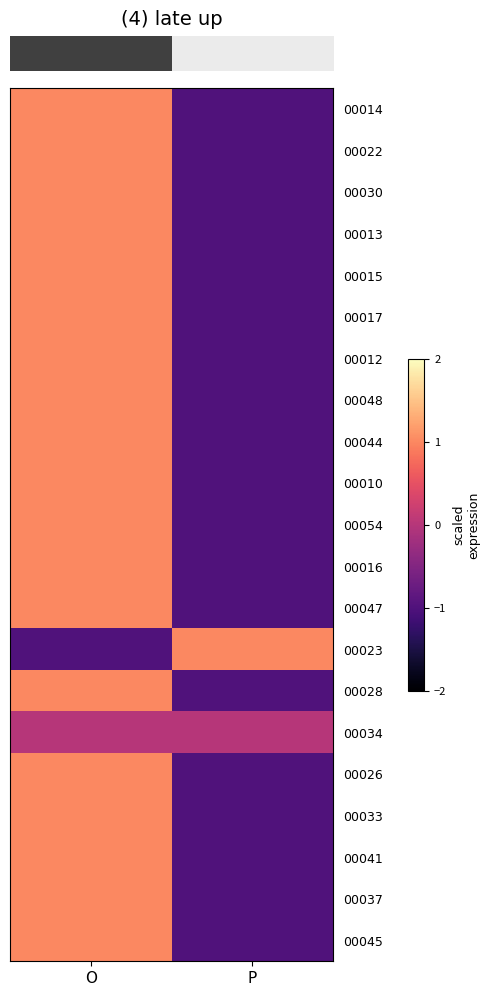

Count the number of categories in the chart.

2